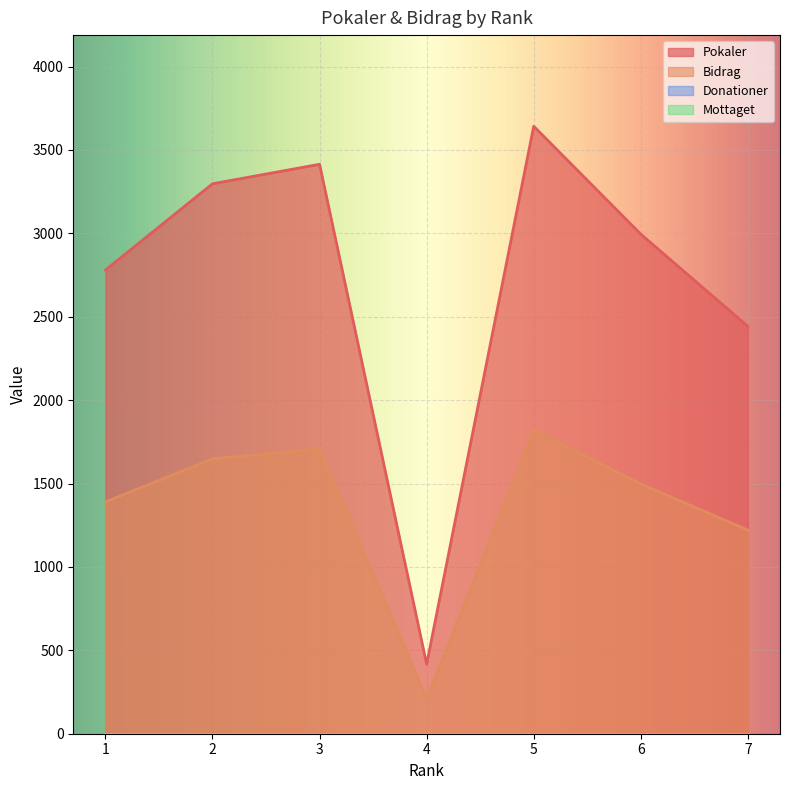

What is the minimum value for Bidrag?

208